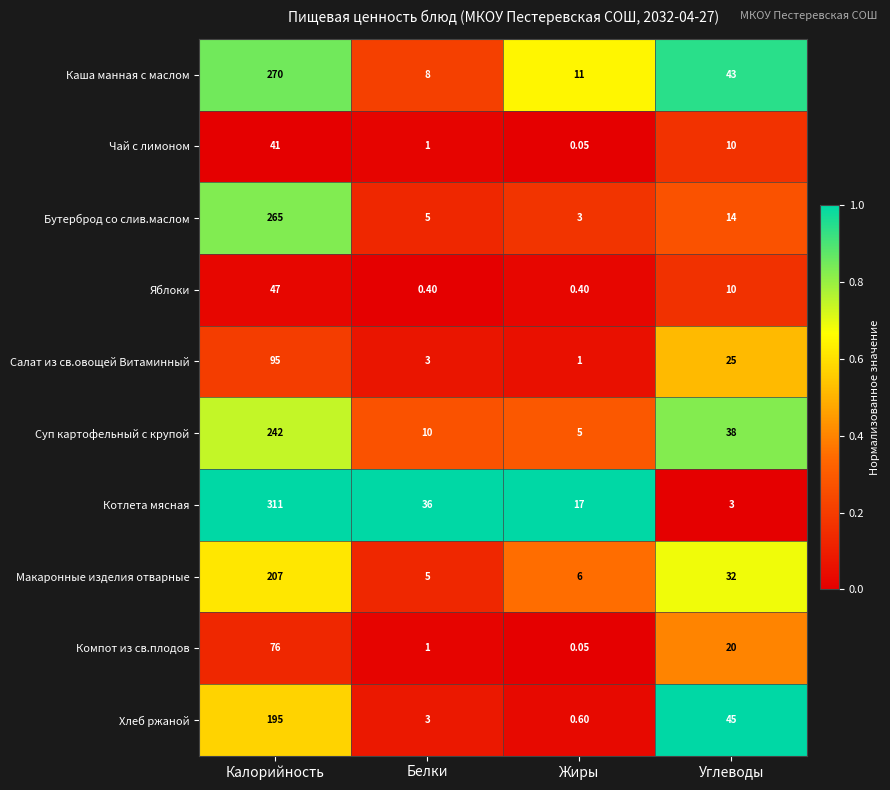

Between Калорийность and Углеводы, which series saw the biggest shift?

Котлета мясная